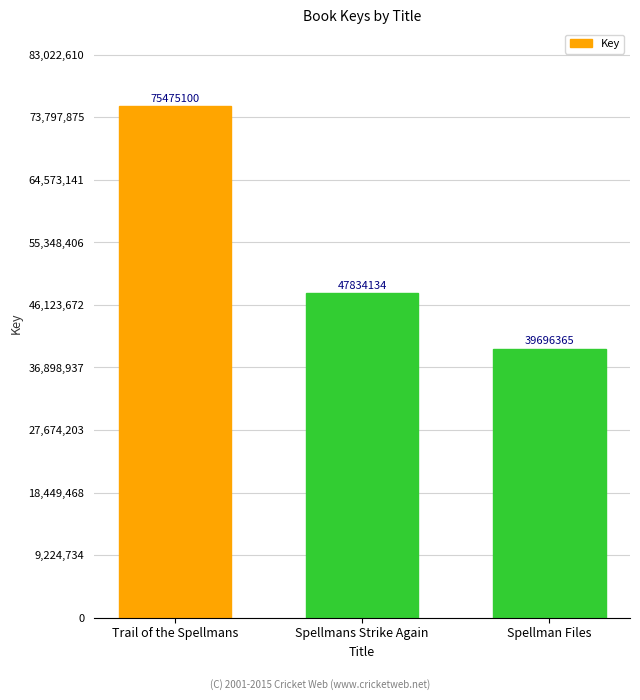

What is the average value?

54335200